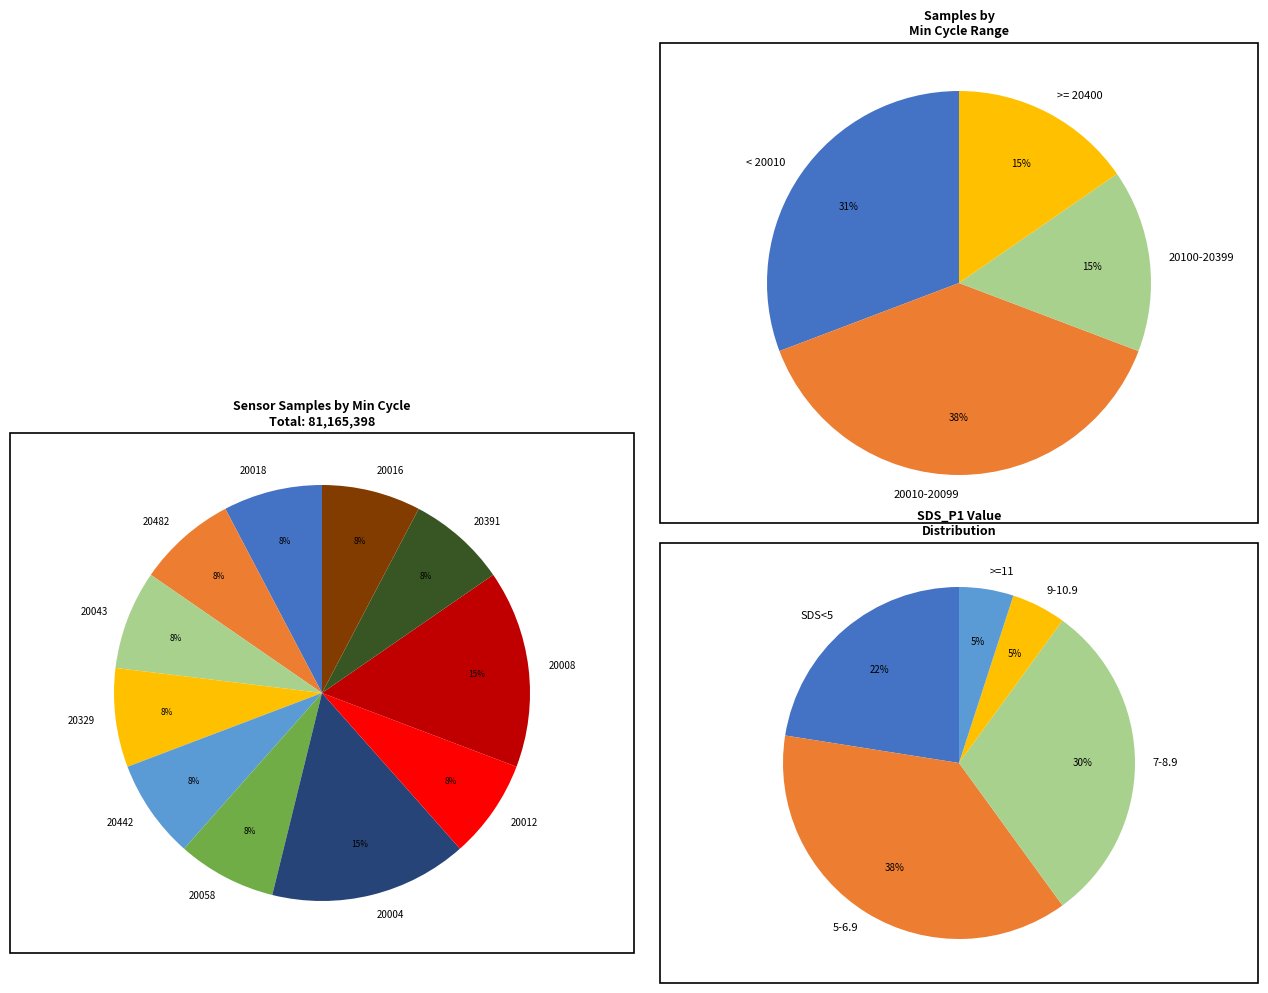

Approximately how many times larger is the value at 23 compared to 23?

1.0